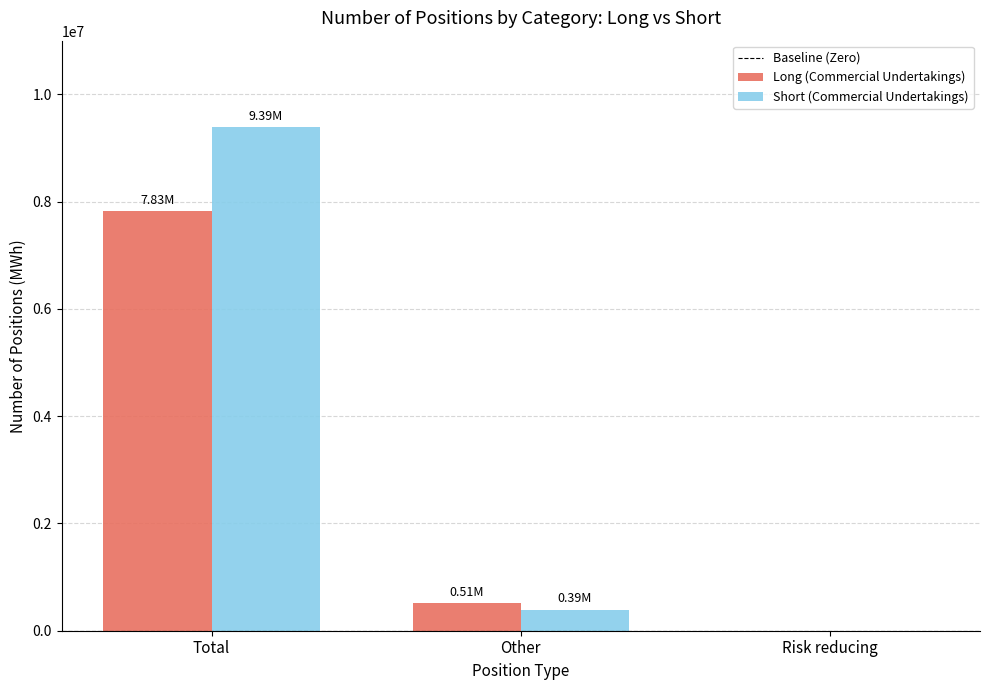

Are the bars grouped side by side (vs. stacked)?

Yes